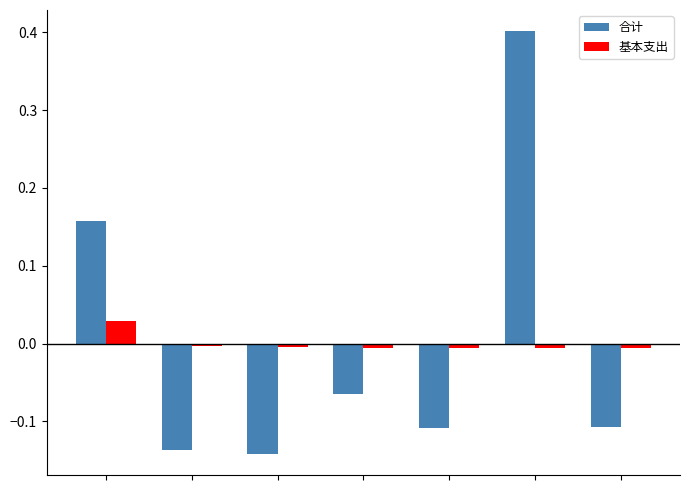

Rank the series by their maximum value, from lowest to highest.

基本支出, 合计